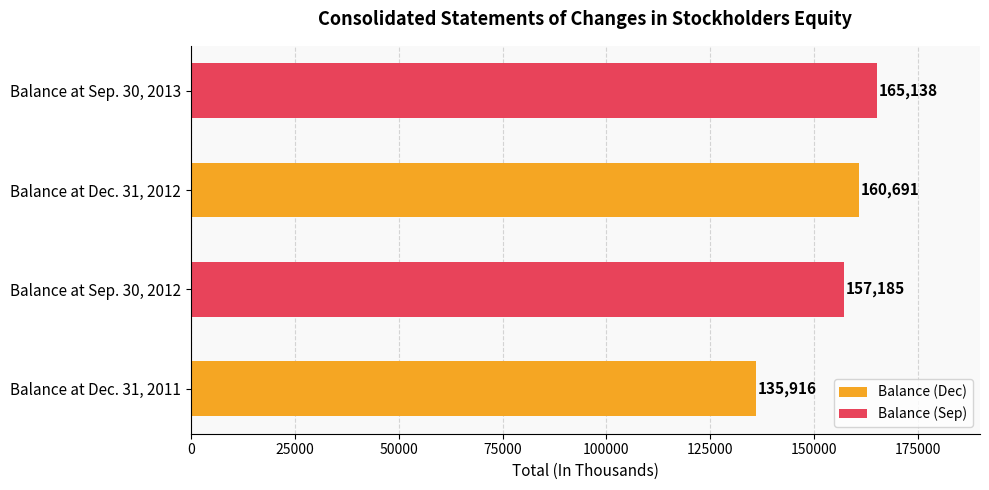

What is the sum of all values?

618930